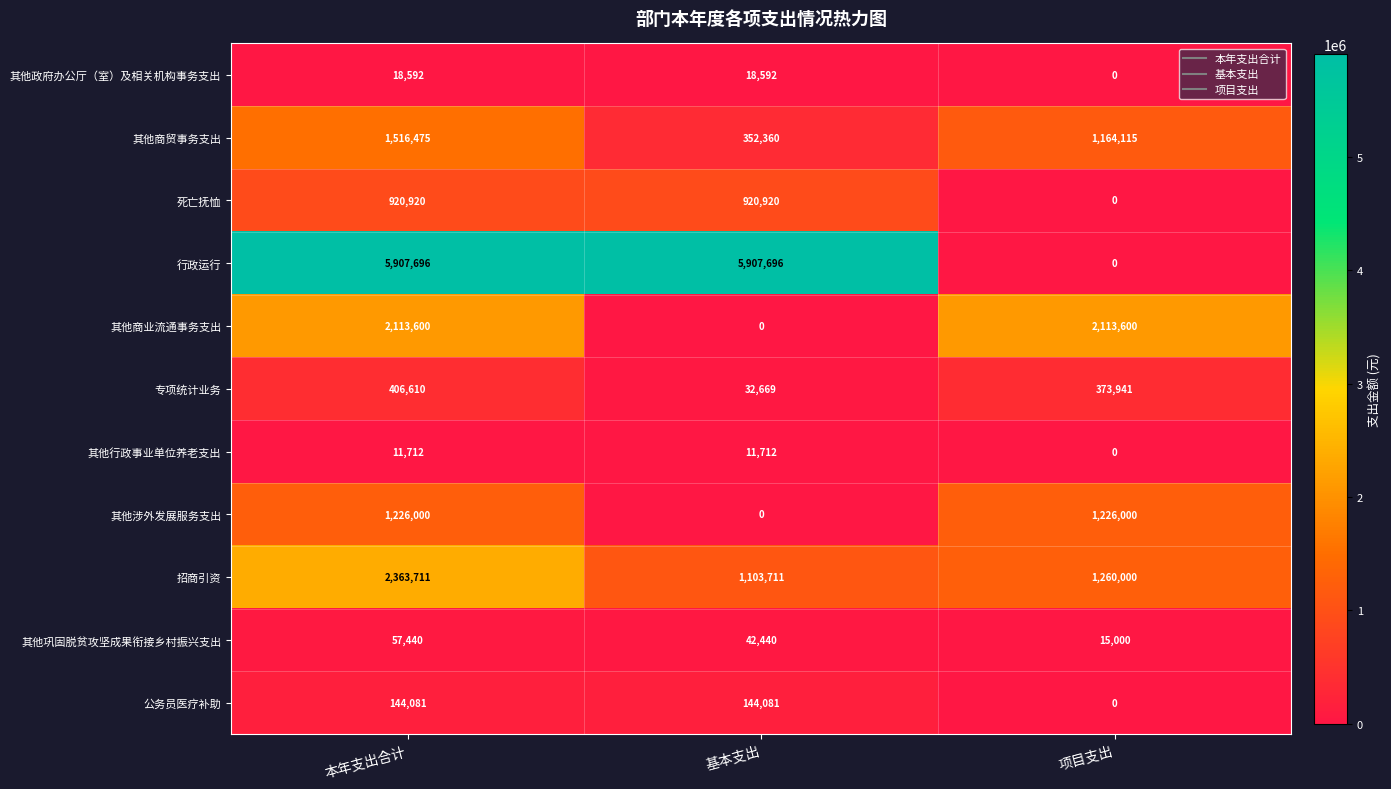

Which series has the widest spread of values?

行政运行